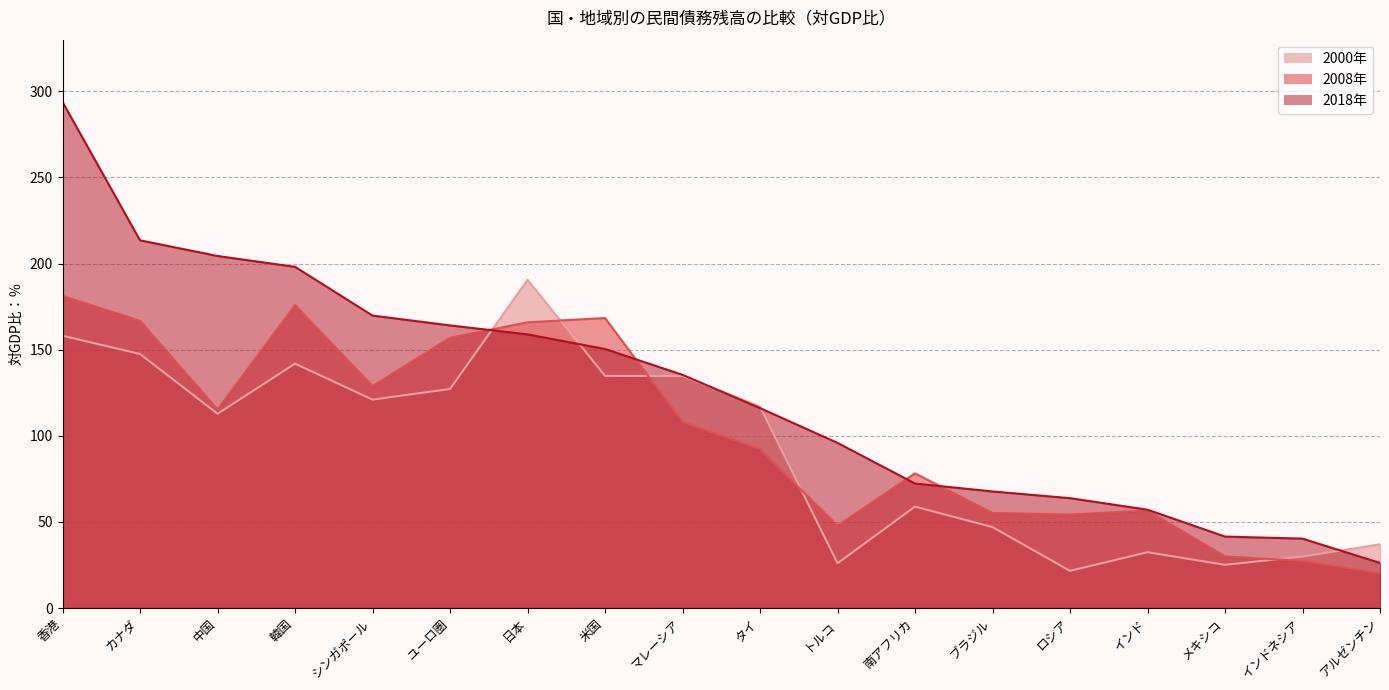

Reading left to right, transcribe all the data shown in this chart.

2000年: 香港=158.1	カナダ=147.5	中国=112.8	韓国=141.9	シンガポール=121.0	ユーロ圏=127.2	日本=190.6	米国=134.8	マレーシア=134.7	タイ=117.0	トルコ=26.0	南アフリカ=58.9	ブラジル=47.0	ロシア=21.6	インド=32.4	メキシコ=25.1	インドネシア=29.9	アルゼンチン=37.0
2008年: 香港=181.2	カナダ=166.8	中国=115.3	韓国=175.9	シンガポール=128.9	ユーロ圏=156.9	日本=165.9	米国=168.4	マレーシア=108.0	タイ=92.3	トルコ=47.8	南アフリカ=78.2	ブラジル=55.2	ロシア=54.3	インド=56.6	メキシコ=30.0	インドネシア=27.4	アルゼンチン=20.2
2018年: 香港=293.8	カナダ=213.5	中国=204.4	韓国=198.1	シンガポール=169.8	ユーロ圏=164.1	日本=158.9	米国=150.4	マレーシア=135.4	タイ=116.1	トルコ=95.9	南アフリカ=72.3	ブラジル=67.7	ロシア=63.8	インド=57.1	メキシコ=41.5	インドネシア=40.3	アルゼンチン=26.2